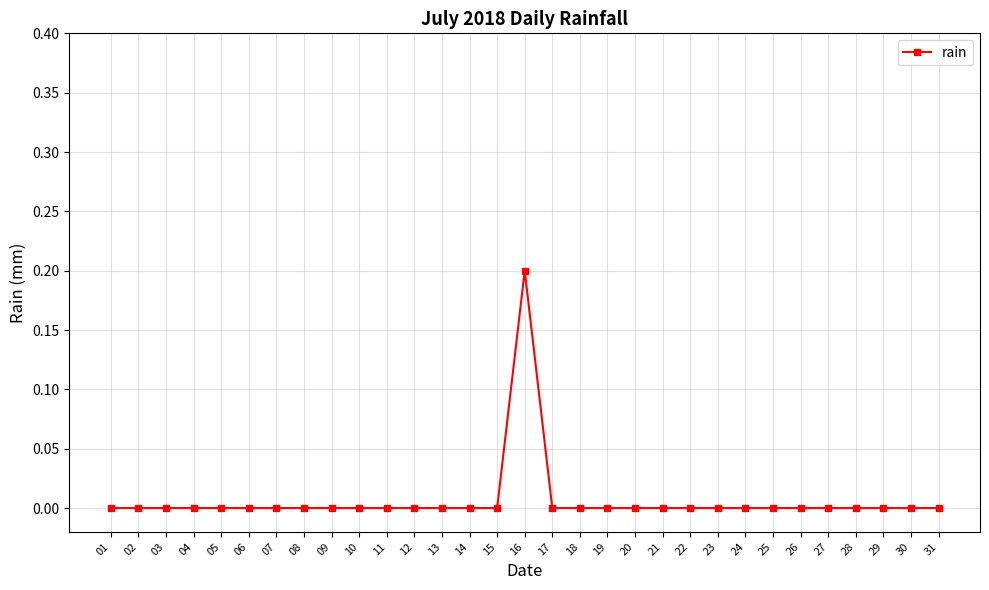

Which label corresponds to the largest value in the chart?

16